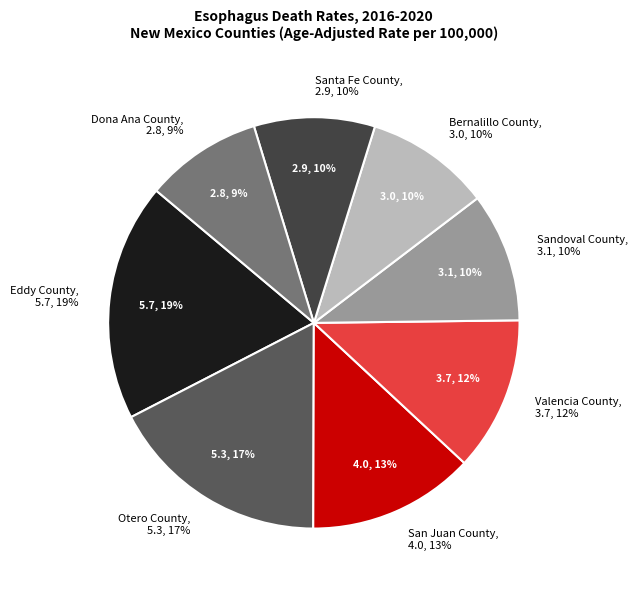

Does Santa Fe County account for over 50% of the chart?

No